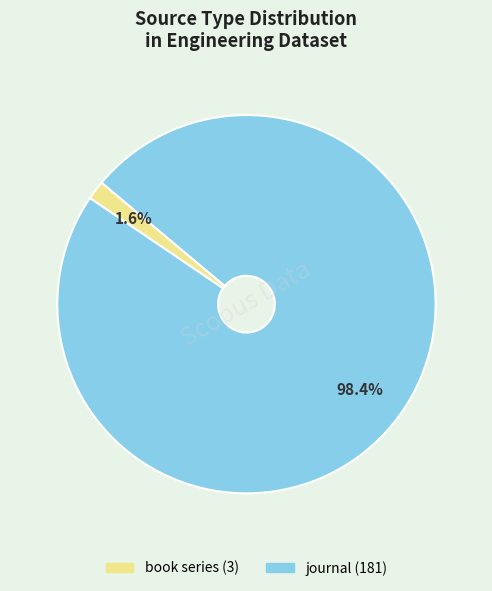

Which has a higher value, journal or book series?

journal